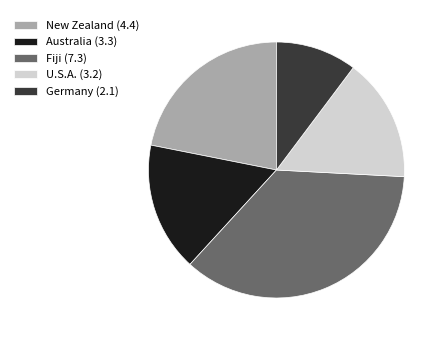

Is the sum of Fiji (7.3) and U.S.A. (3.2) greater than half?

Yes